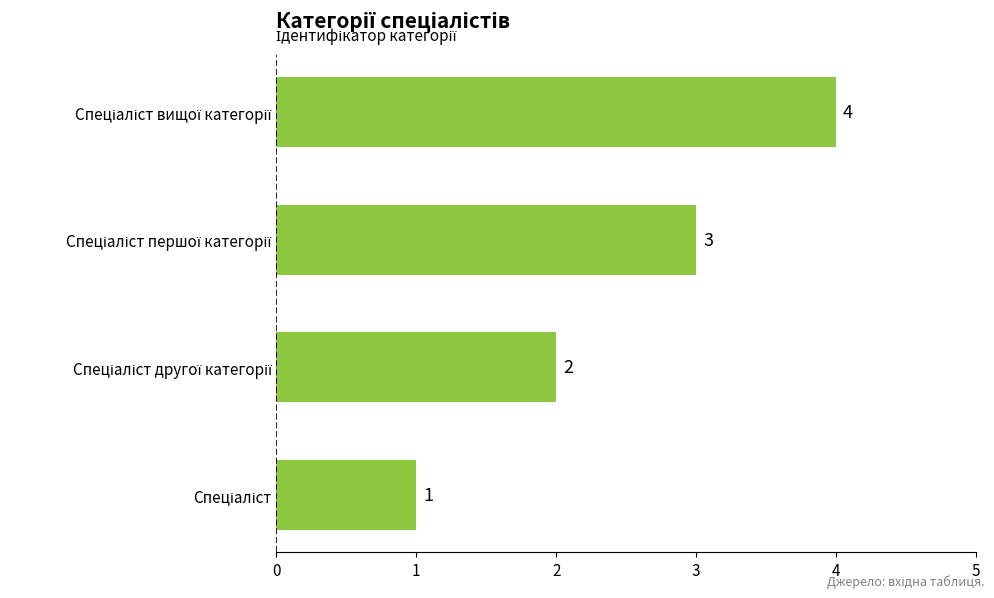

Count the values in the range 2 to 4.

3